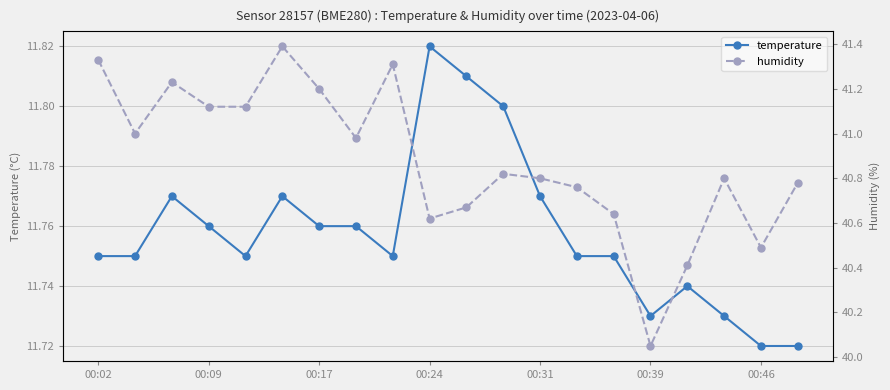

At which label does temperature reach its peak?

00:24